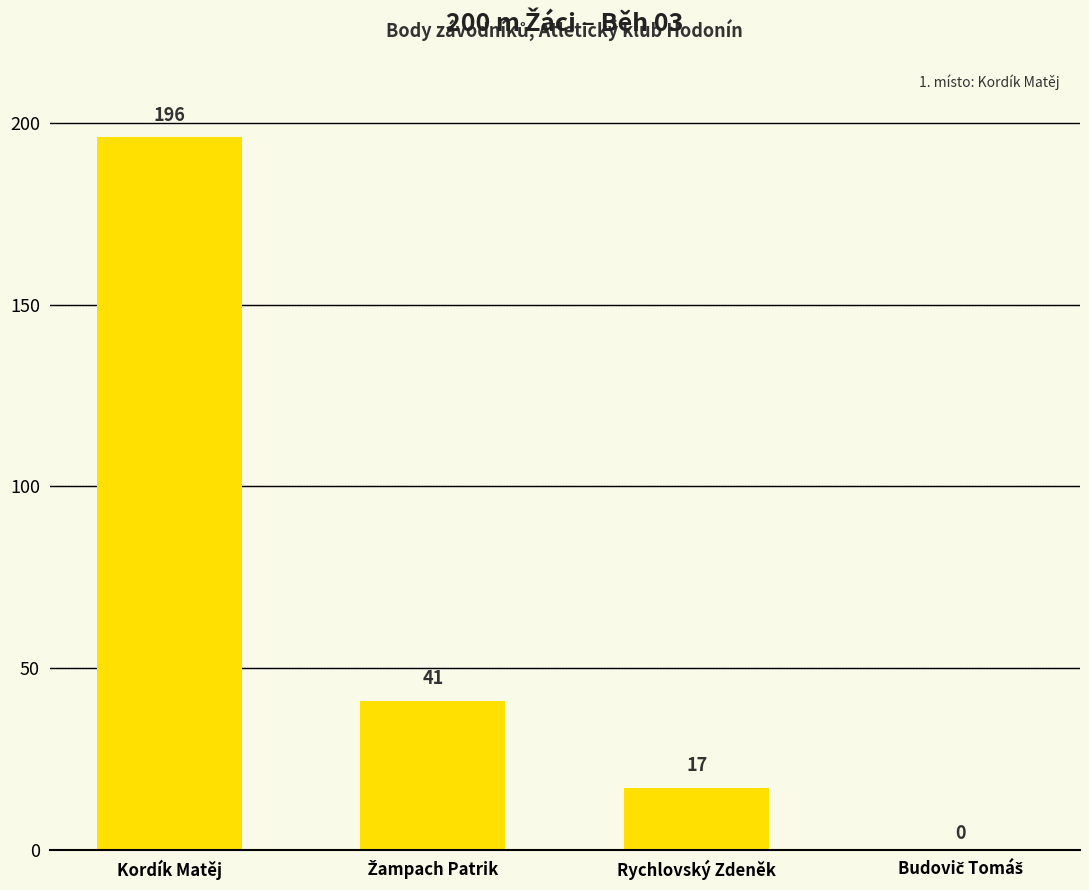

What is the change in value from Kordík Matěj to Rychlovský Zdeněk?

-179